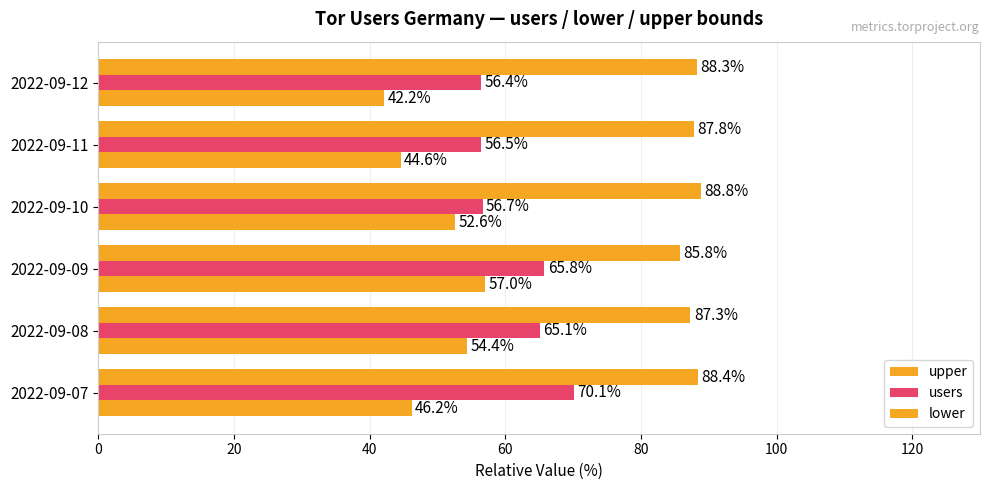

How many values in the lower series are below 52?

3